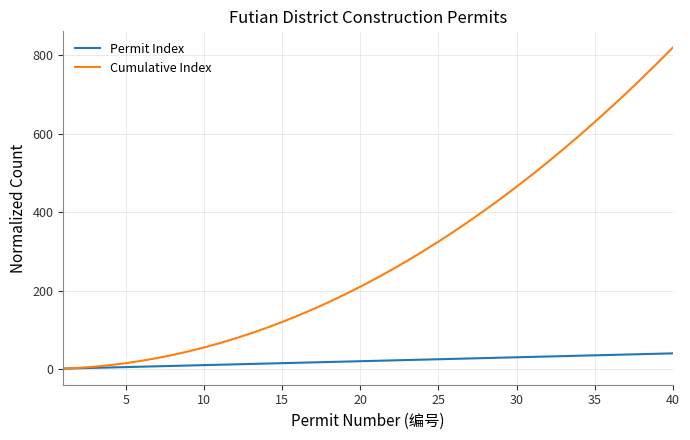

Which series has the widest spread of values?

Cumulative Index